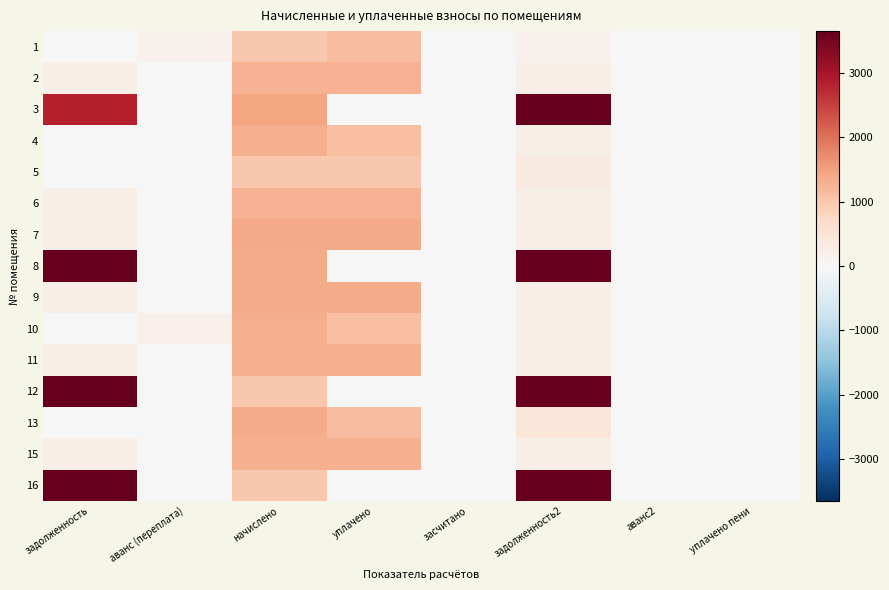

What is the difference between the highest and lowest values at задолженность?

15461.2